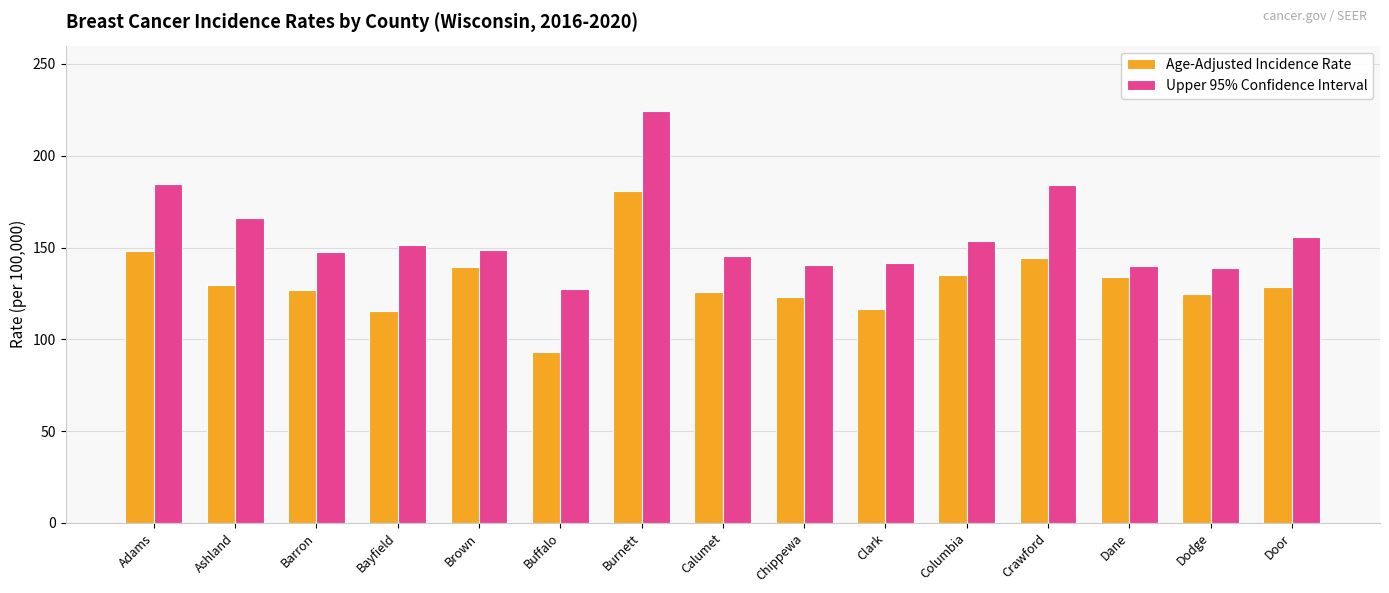

List the series in order of their overall mean, lowest first.

Age-Adjusted Incidence Rate, Upper 95% Confidence Interval